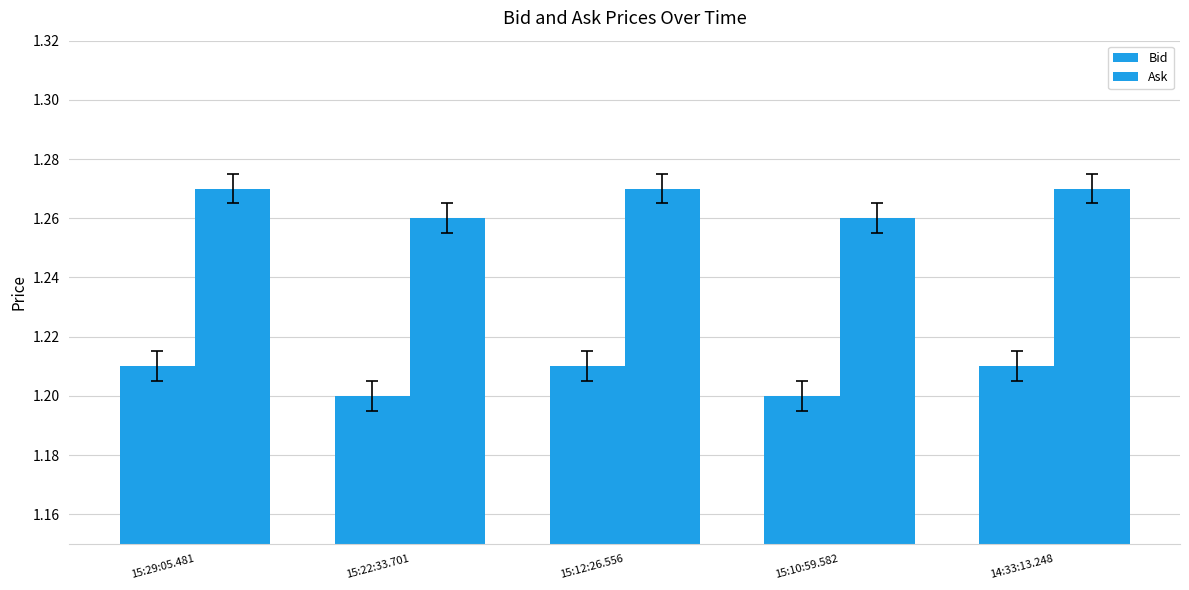

Are the bars horizontal?

No